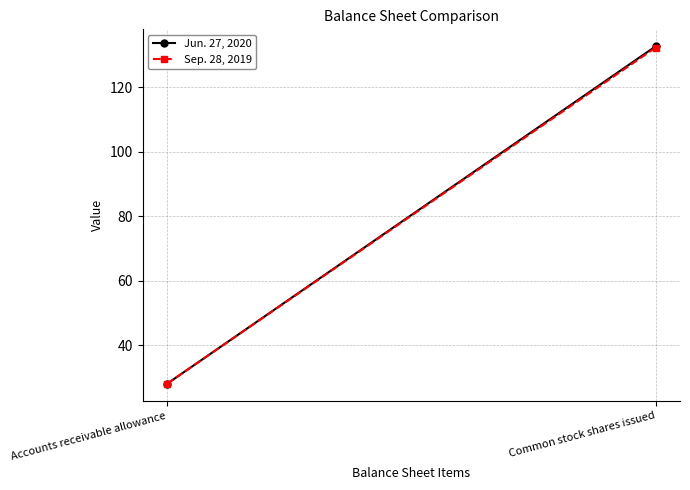

At Common stock shares issued, list the series in order from largest to smallest.

Jun. 27, 2020, Sep. 28, 2019